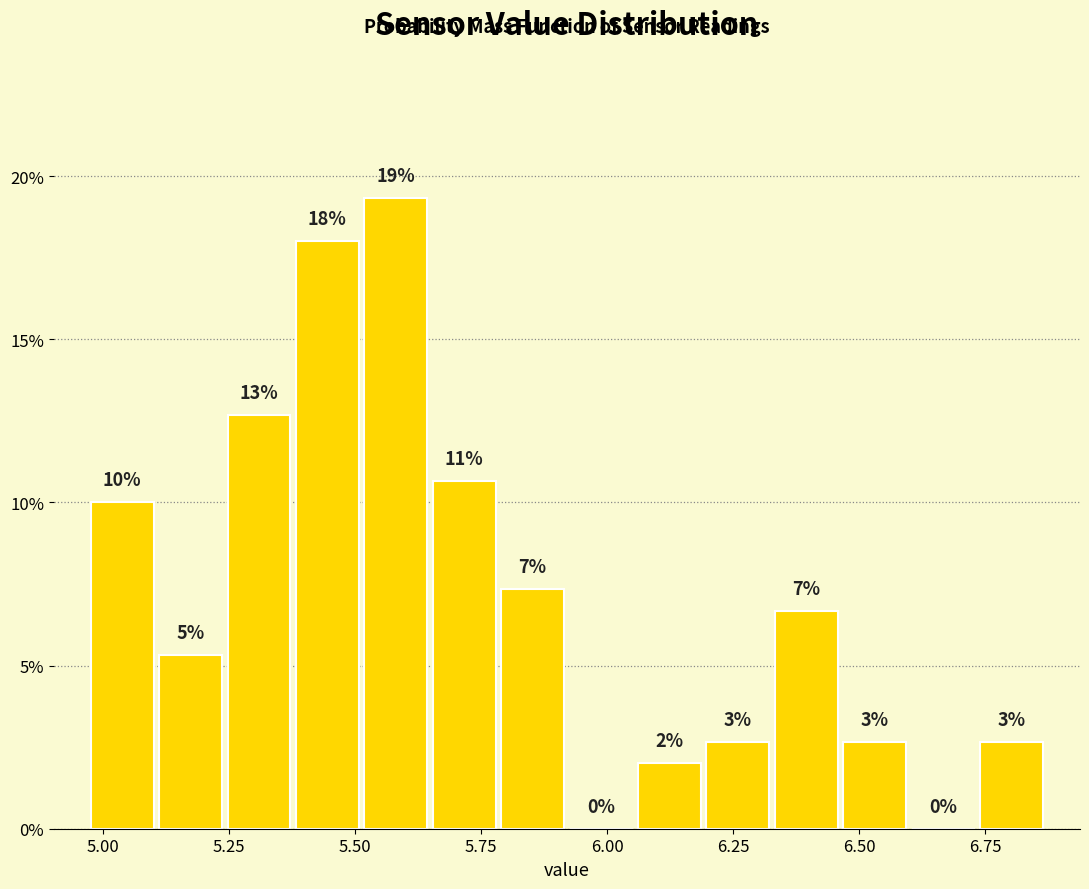

Around what value on the x-axis is the tallest bar? Give the approximate position of its centre, as read against the axis.

5.60